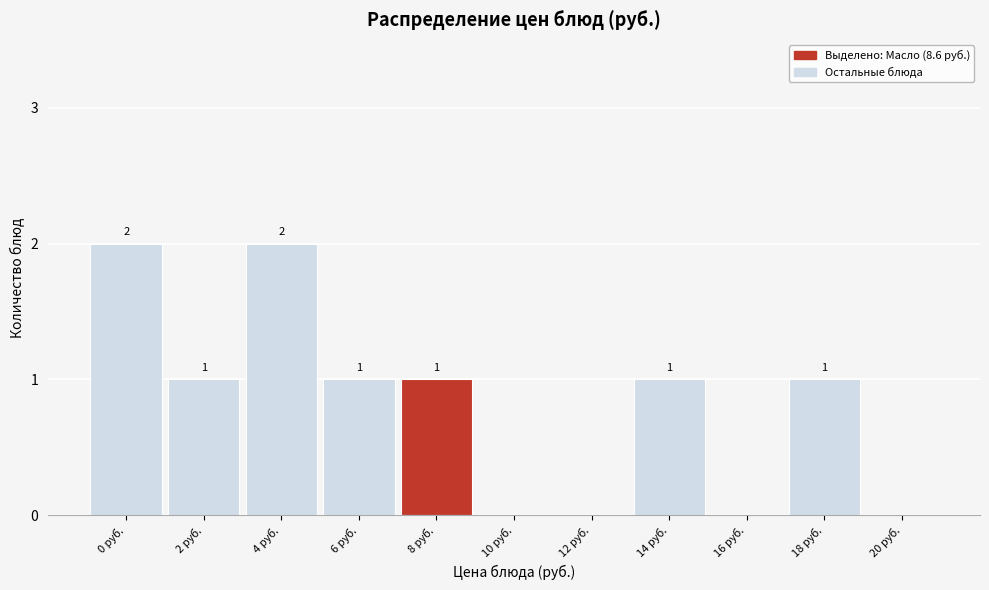

Reading left to right, extract all data points from this chart.

0 руб.=2	2 руб.=1	4 руб.=2	6 руб.=1	8 руб.=1	10 руб.=0	12 руб.=0	14 руб.=1	16 руб.=0	18 руб.=1	20 руб.=0